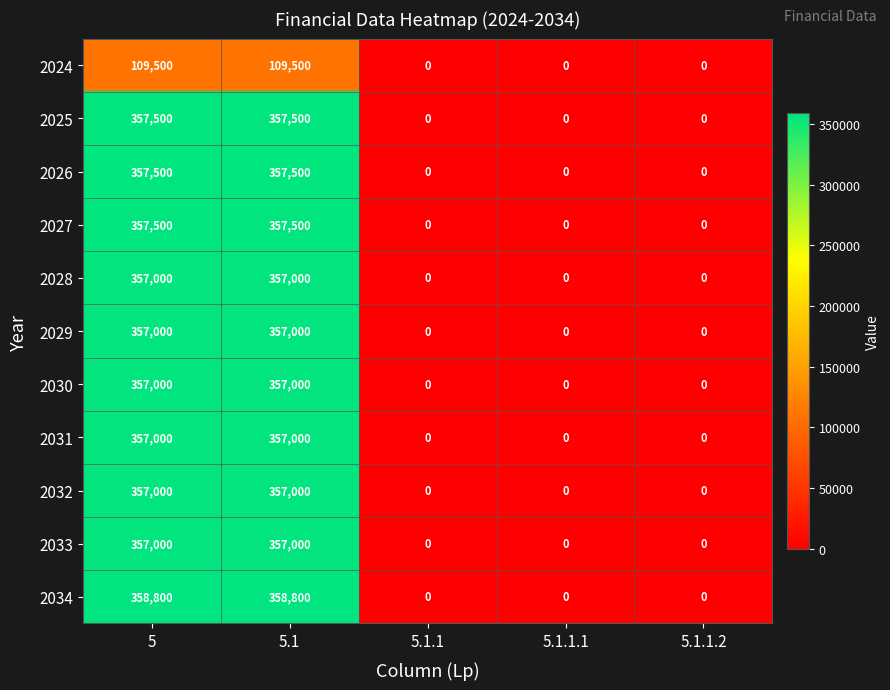

Which series has the largest total across all categories?

2034